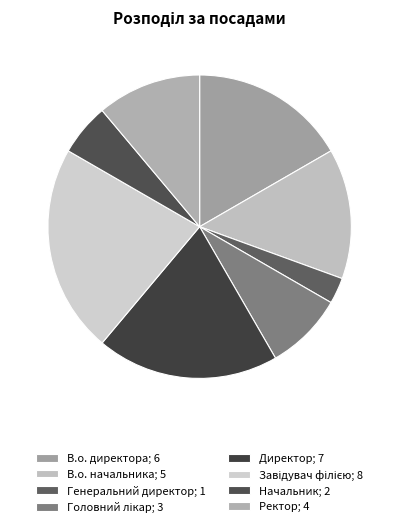

Is it true that В.о. начальника is 22% of the pie?

False